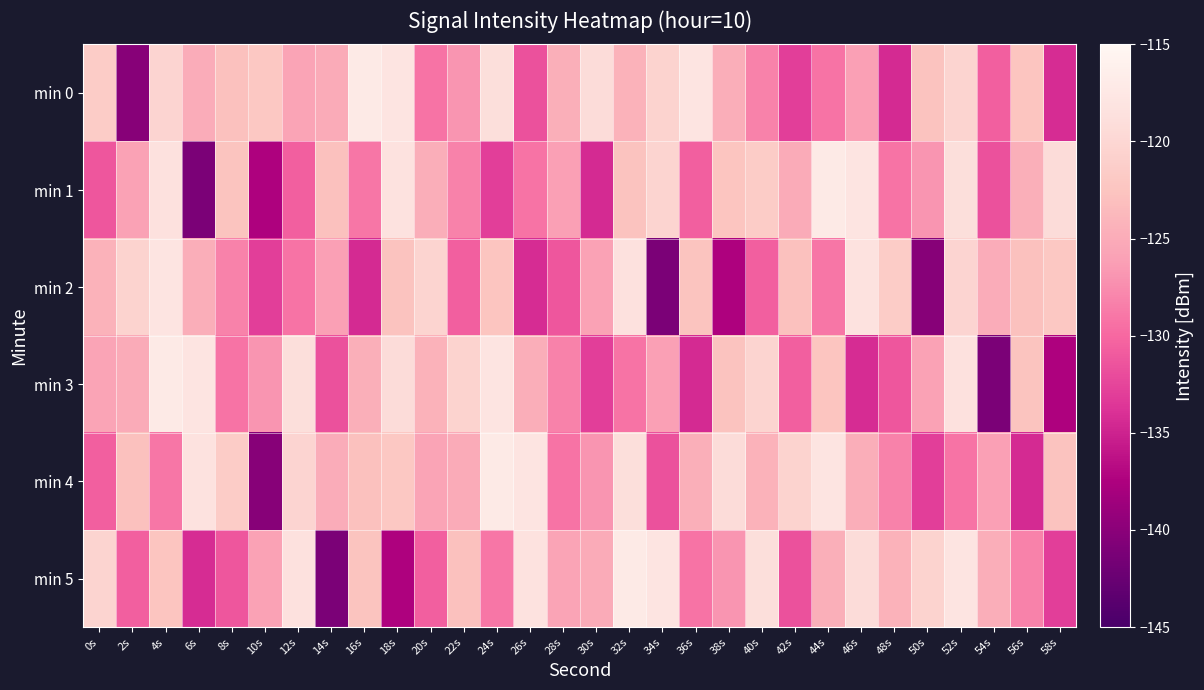

Which series changed the most between 34s and 50s?

min 1